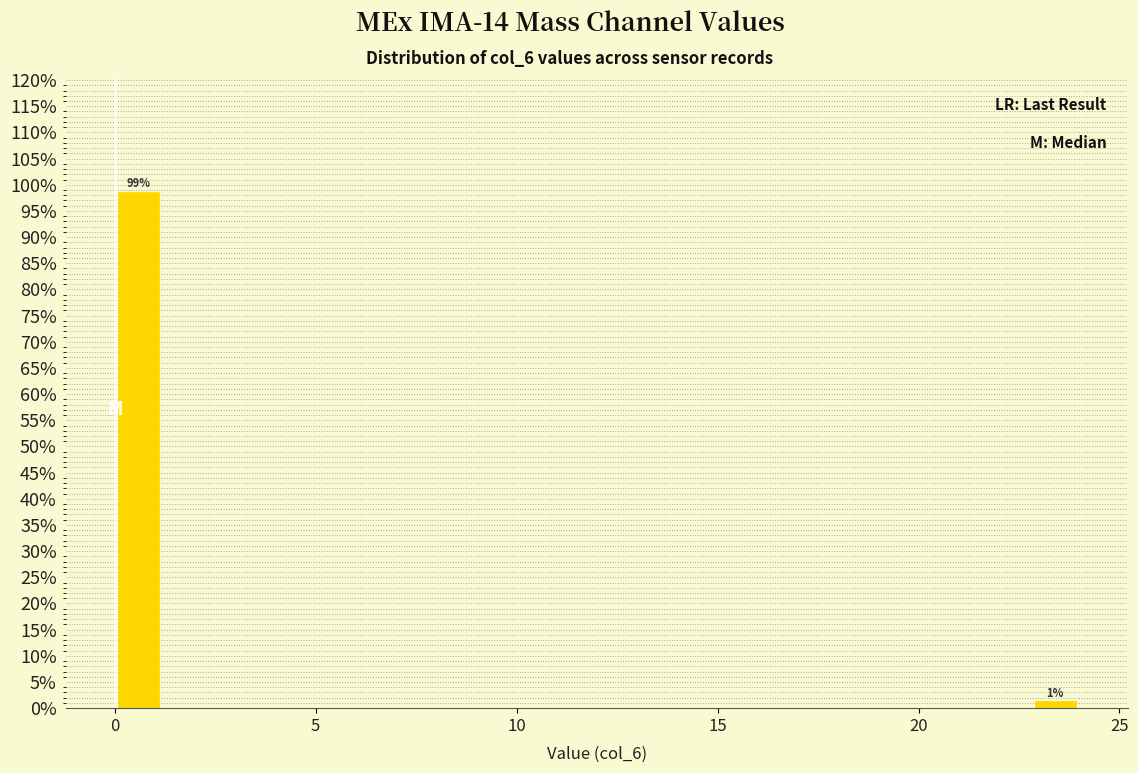

Around what value on the x-axis is the tallest bar? Give the approximate position of its centre, as read against the axis.

0.5